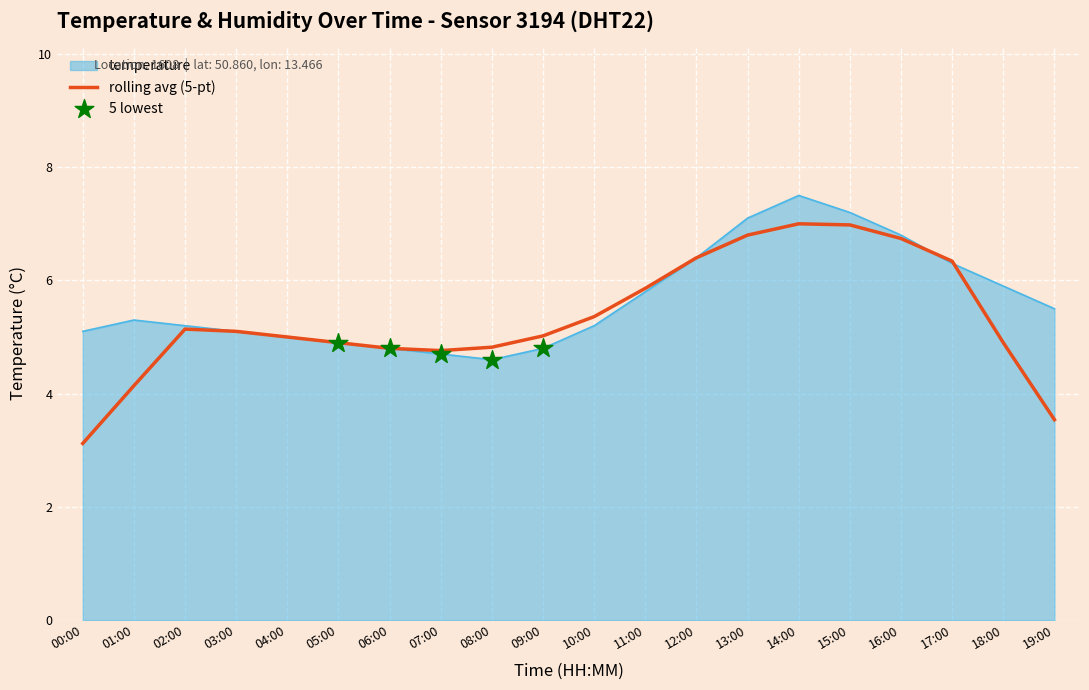

Which series has the largest range (max minus min)?

rolling avg (5-pt)